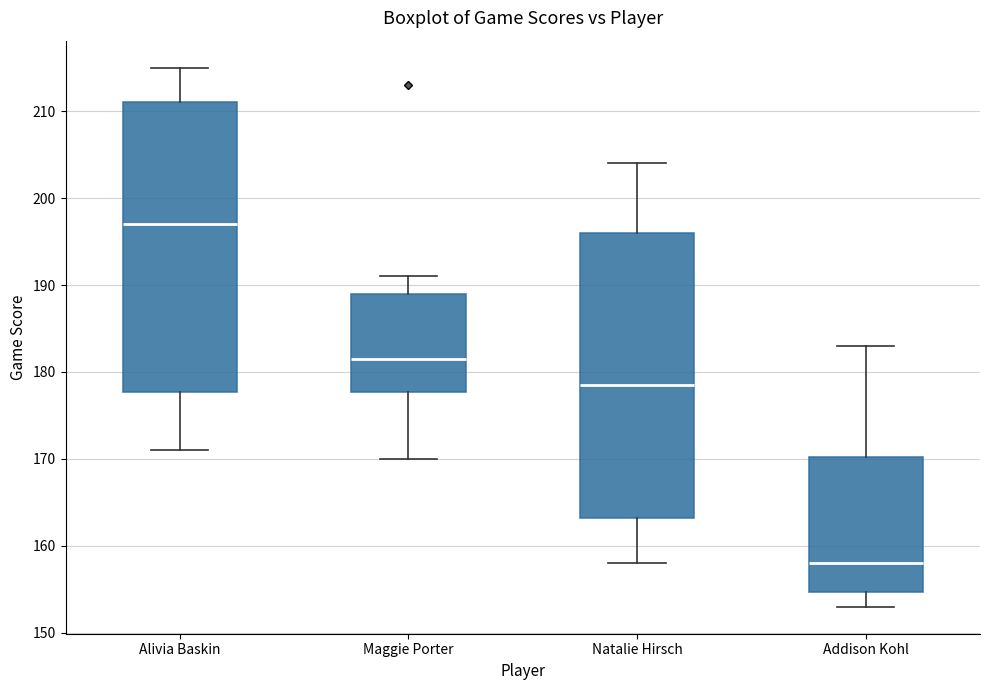

Which box's median line is the highest?

Alivia Baskin